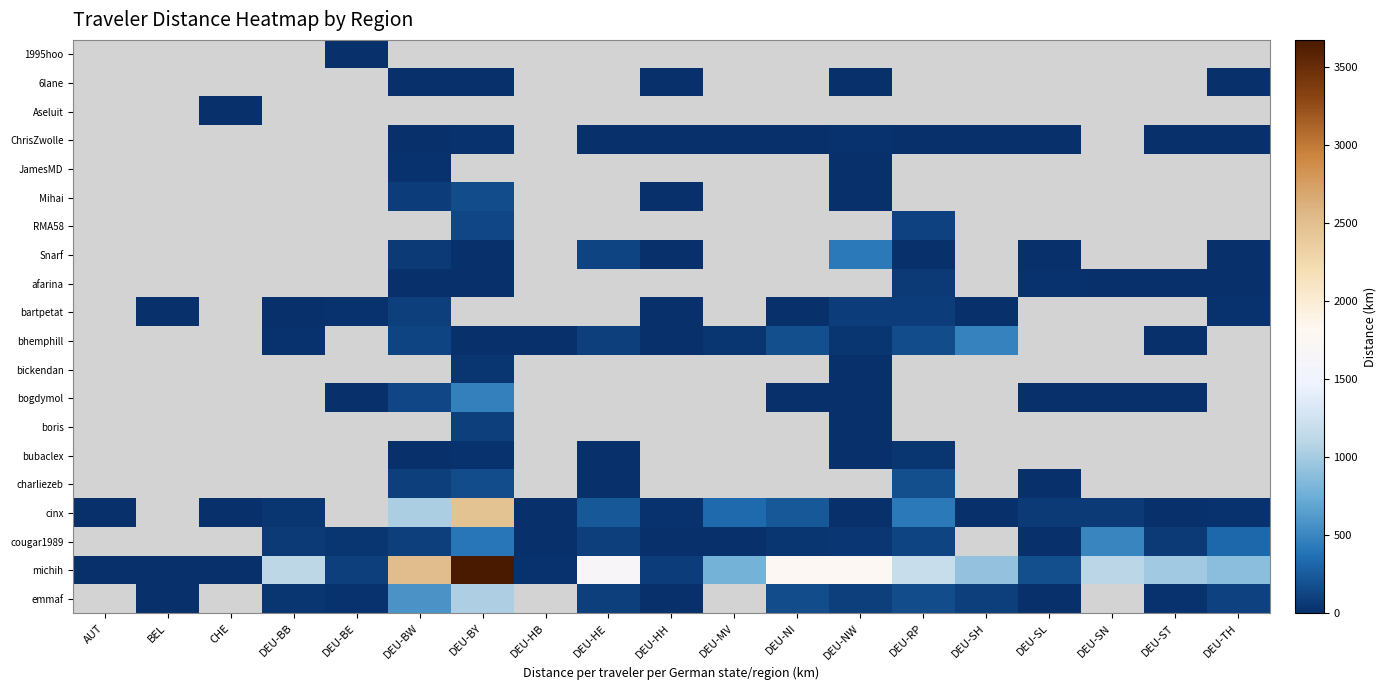

The bubaclex series shows 9.7 at DEU-NW. True or false?

True